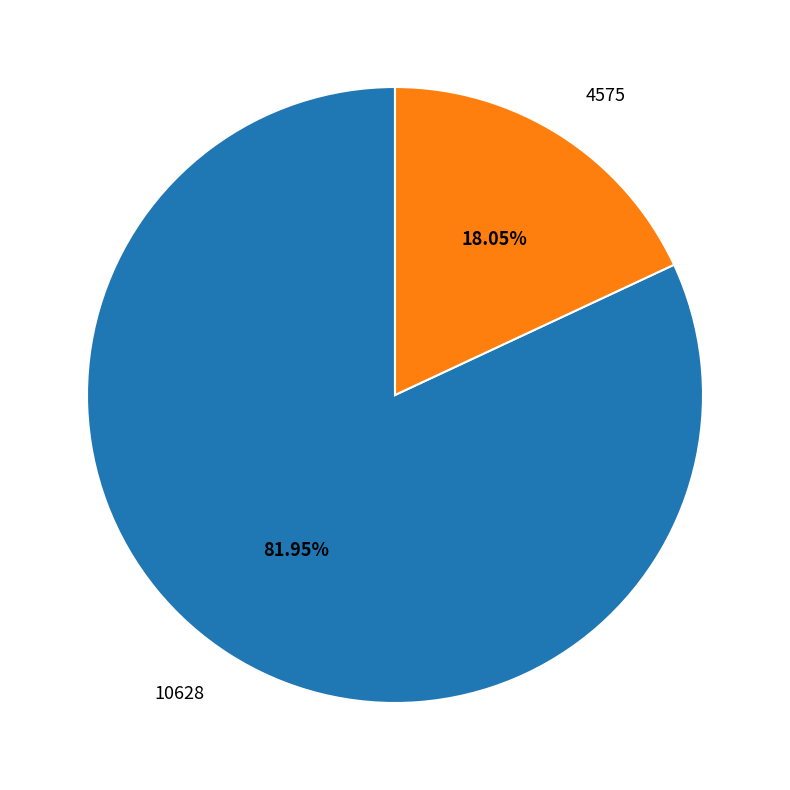

To the nearest percent, what is the average slice percentage?

50%